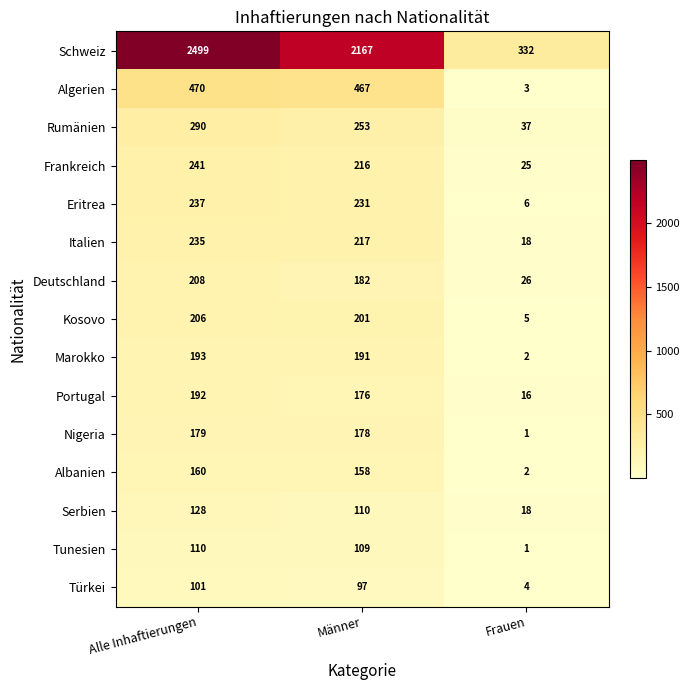

Read the Türkei value at Alle Inhaftierungen, to the nearest 5.

100